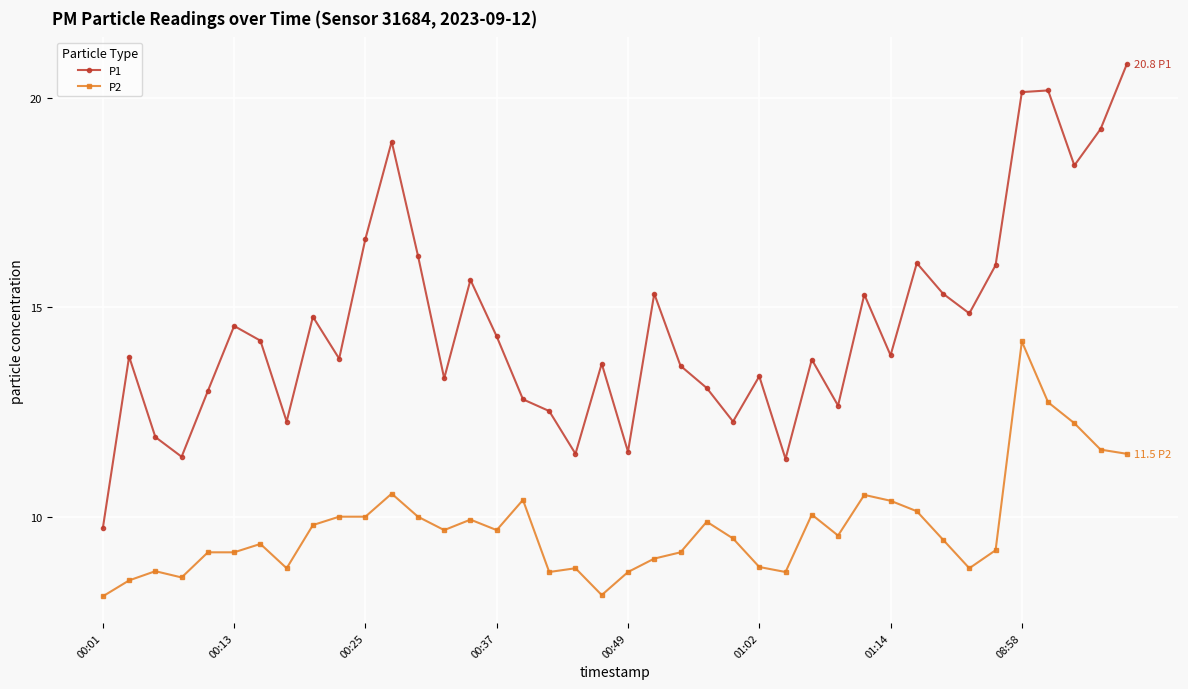

True or false: P2 and P1 cross at least once.

False